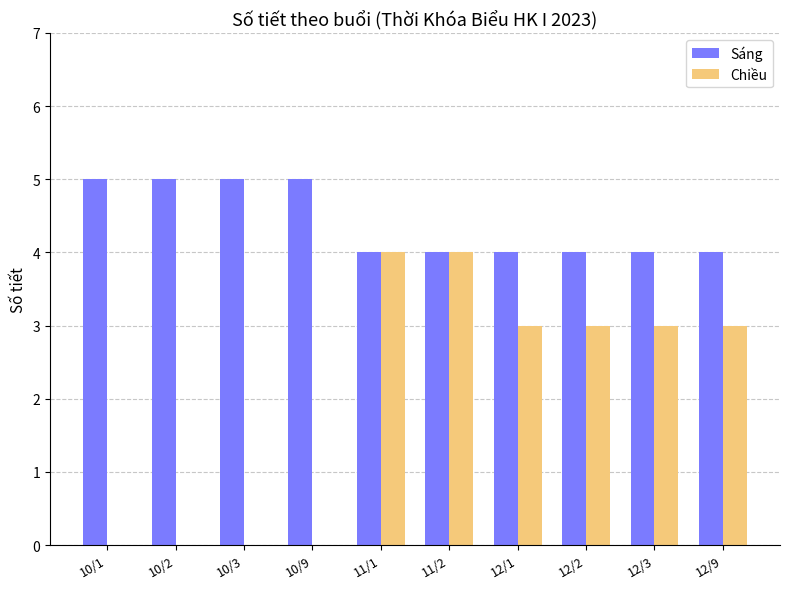

Reading left to right, list all the values displayed in this chart.

Sáng: 10/1=5	10/2=5	10/3=5	10/9=5	11/1=4	11/2=4	12/1=4	12/2=4	12/3=4	12/9=4
Chiều: 10/1=0	10/2=0	10/3=0	10/9=0	11/1=4	11/2=4	12/1=3	12/2=3	12/3=3	12/9=3